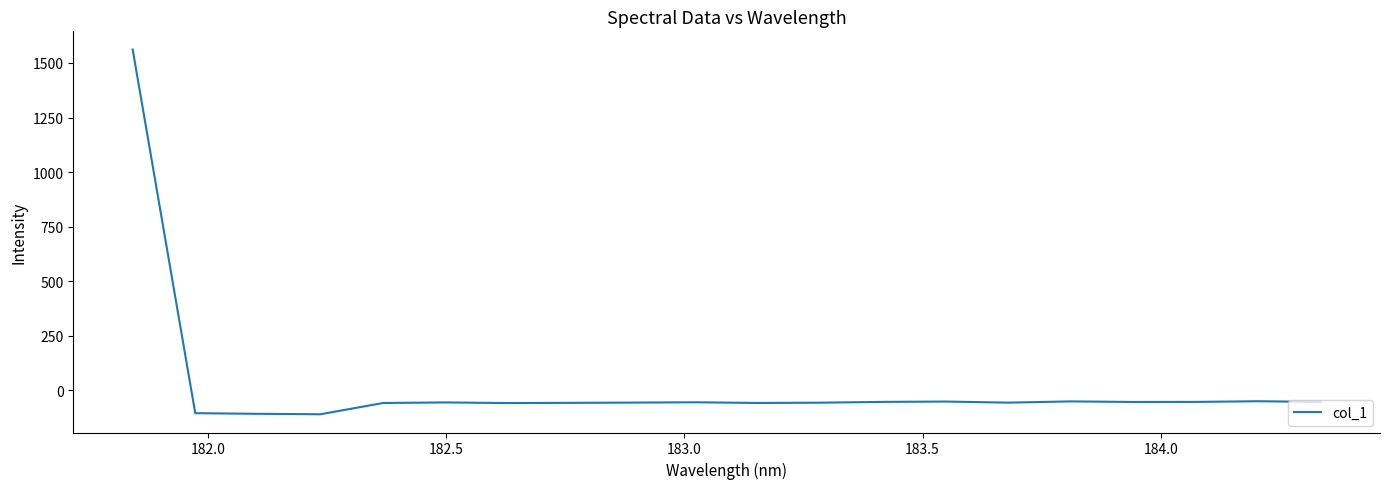

Is this an area chart (filled region under the line)?

No